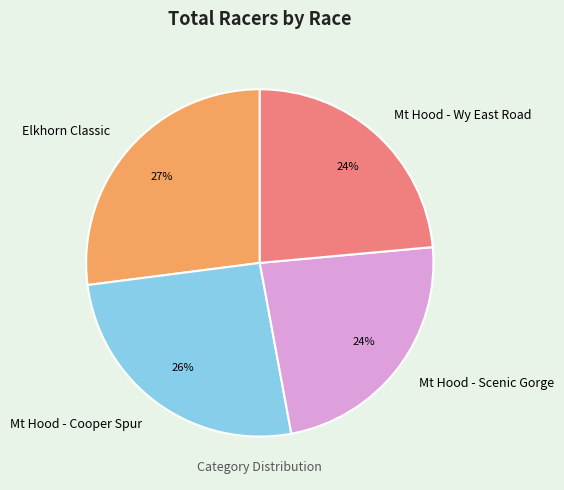

To the nearest percent, what is the difference between the largest and smallest slice percentages?

3%